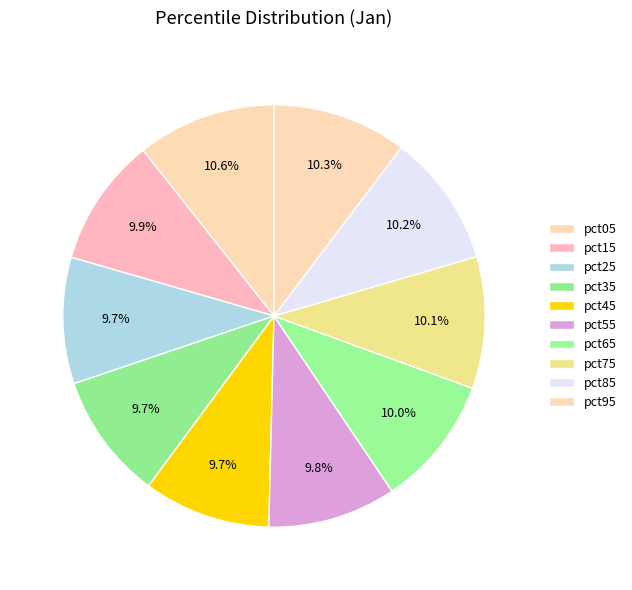

How many slices are in this pie chart?

10